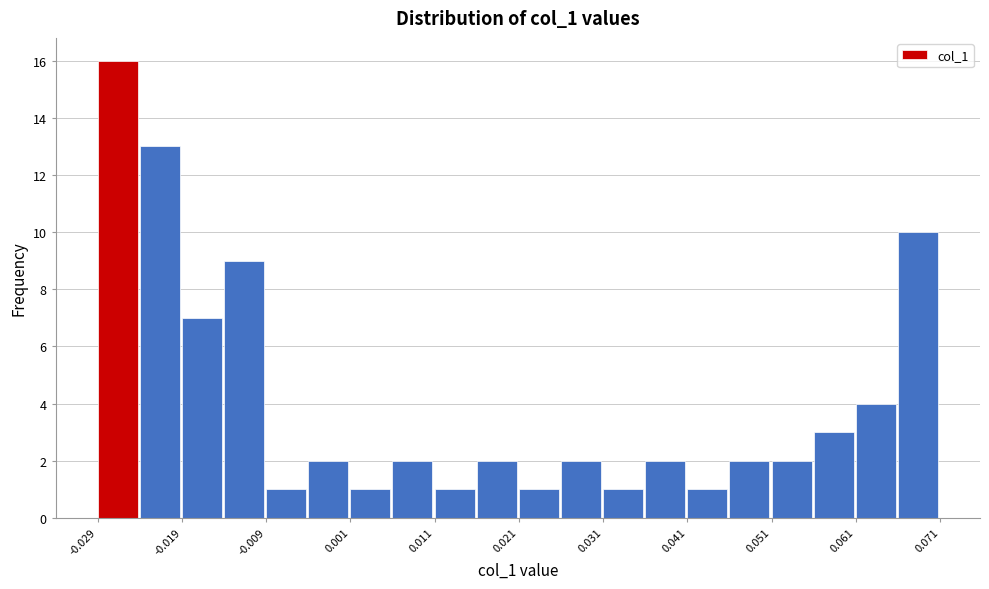

Around what value on the x-axis is the tallest bar? Give the approximate position of its centre, as read against the axis.

-0.026